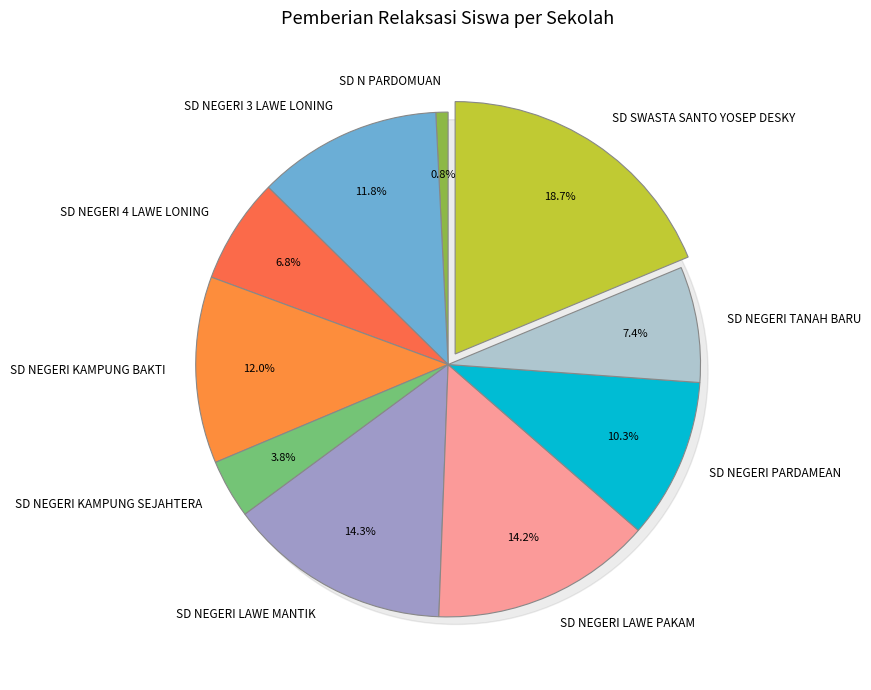

Which slice is the smallest?

SD N PARDOMUAN